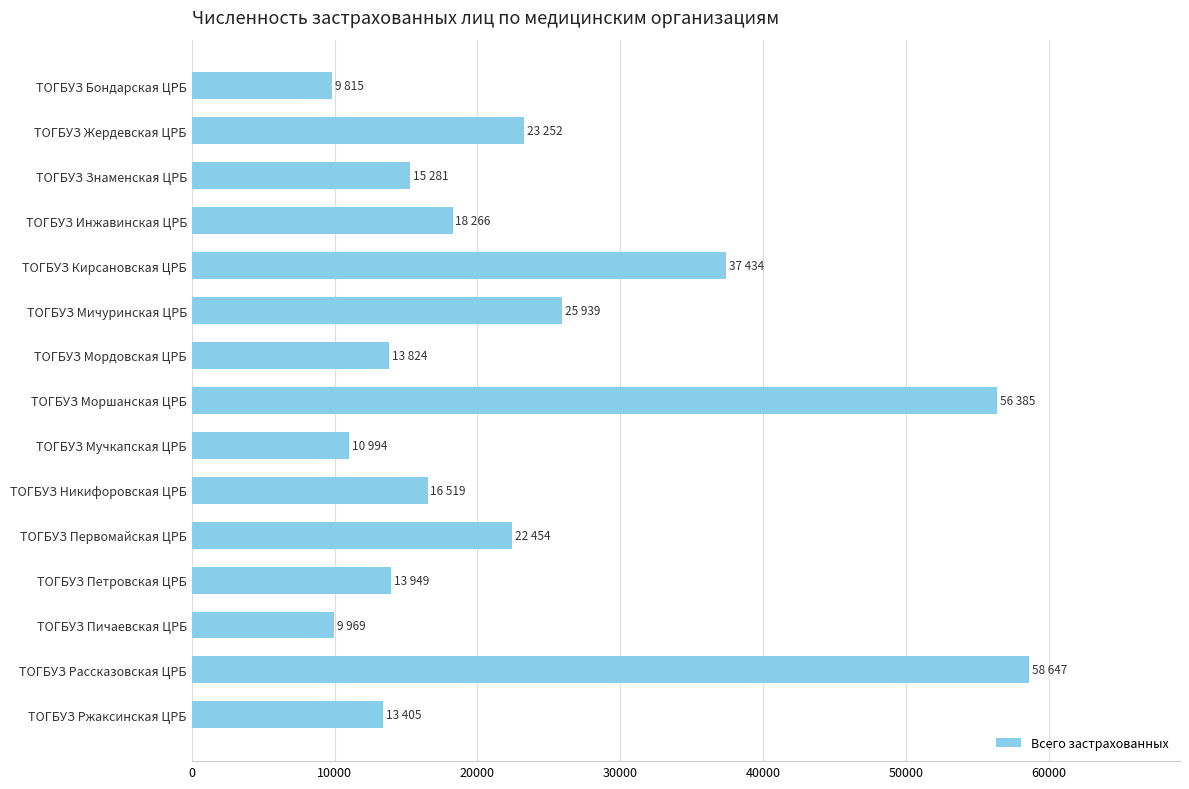

Is it true that the value at ТОГБУЗ Рассказовская ЦРБ is 87265?

False